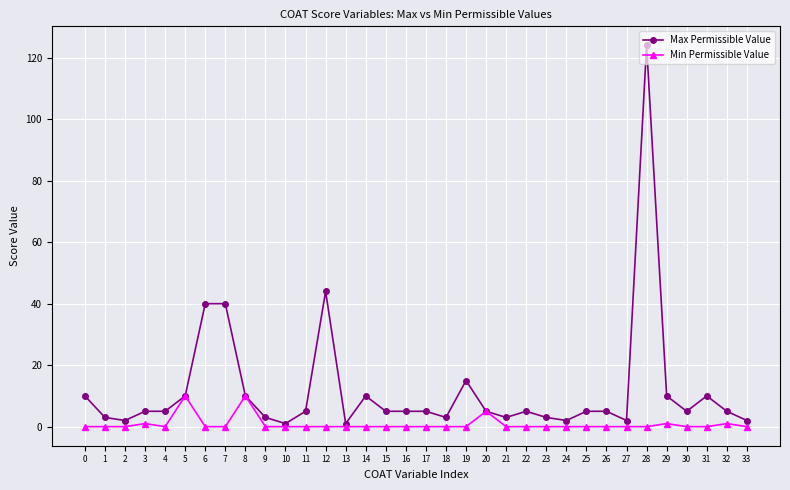

Count the number of categories in the chart.

34